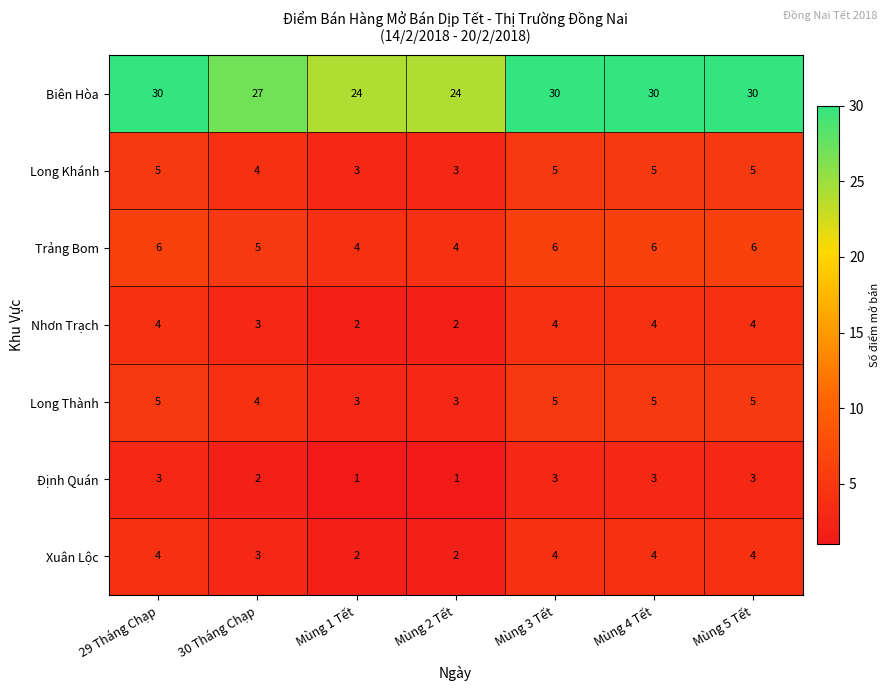

True or false: Định Quán has a value of 3 at Mùng 3 Tết.

True